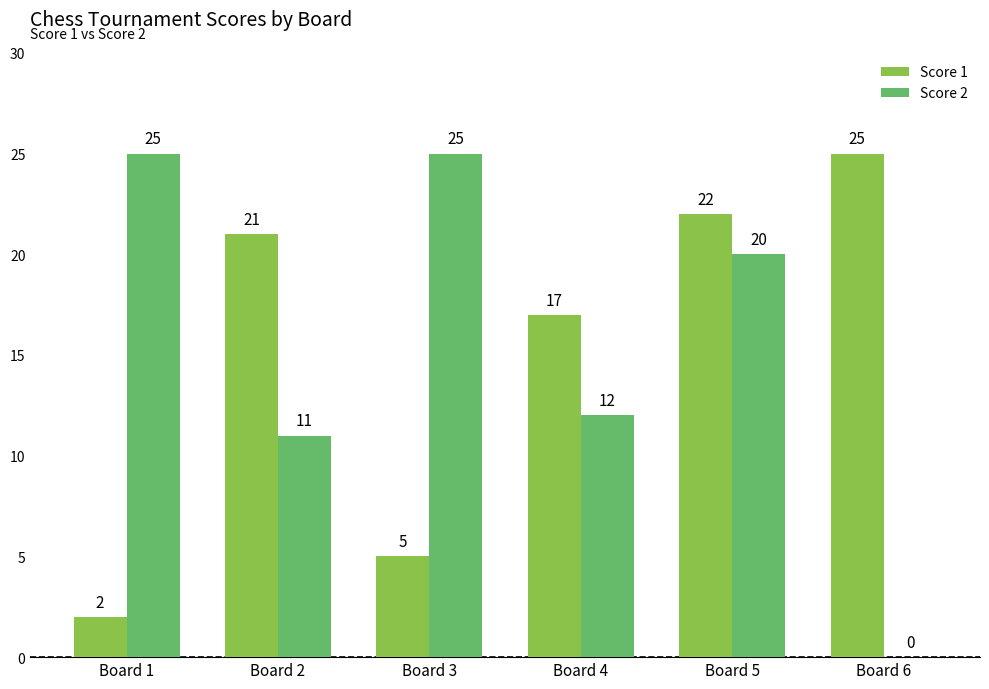

What is the total value across all series at Board 1?

27